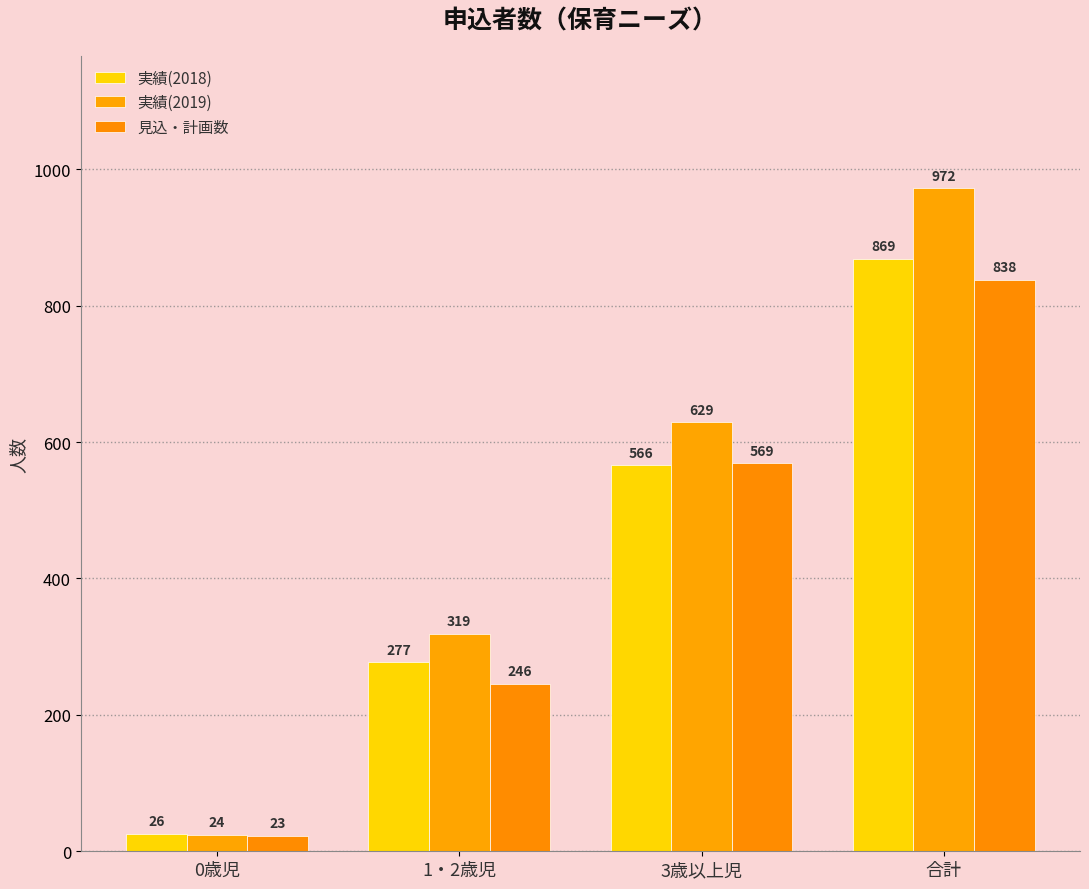

Which category has the lowest value across all series?

0歳児